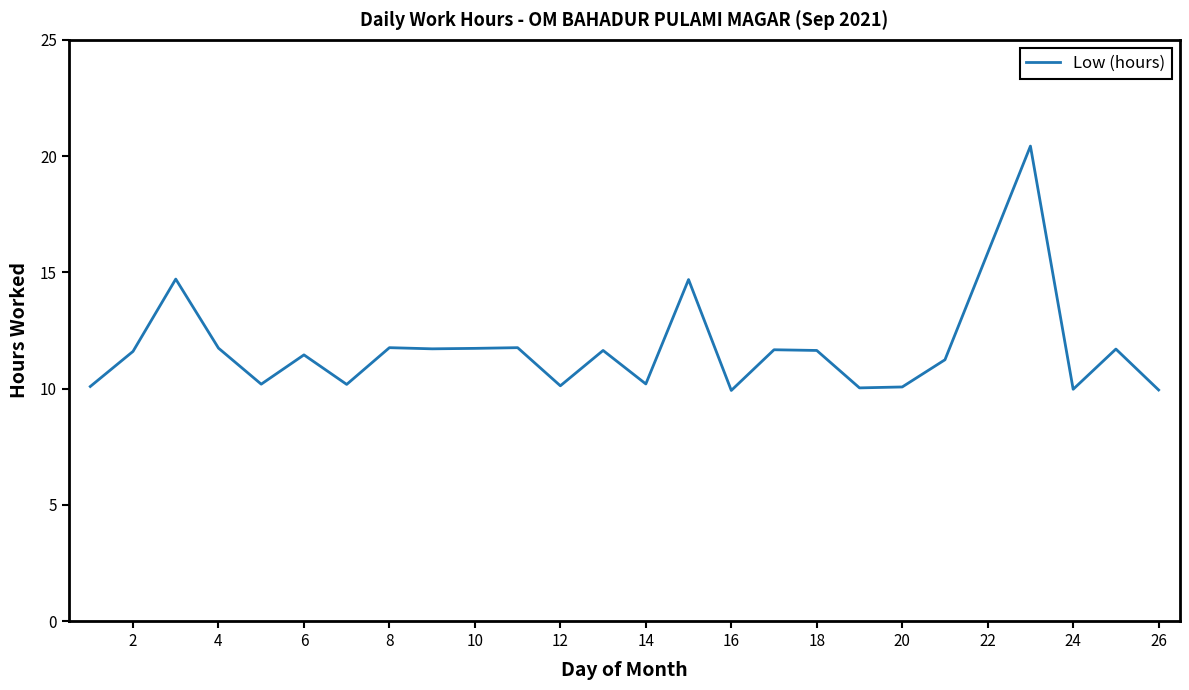

How many lines are shown in the chart?

1